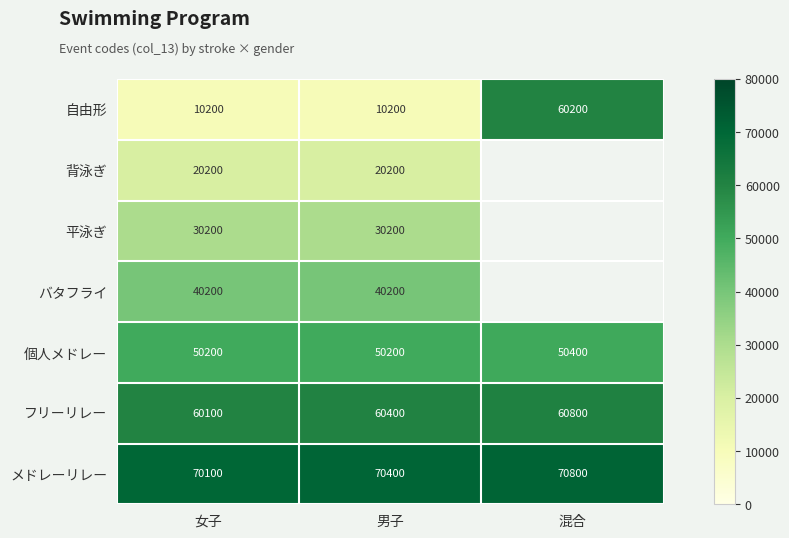

What is the sum of the メドレーリレー values at 男子 and 混合?

141200